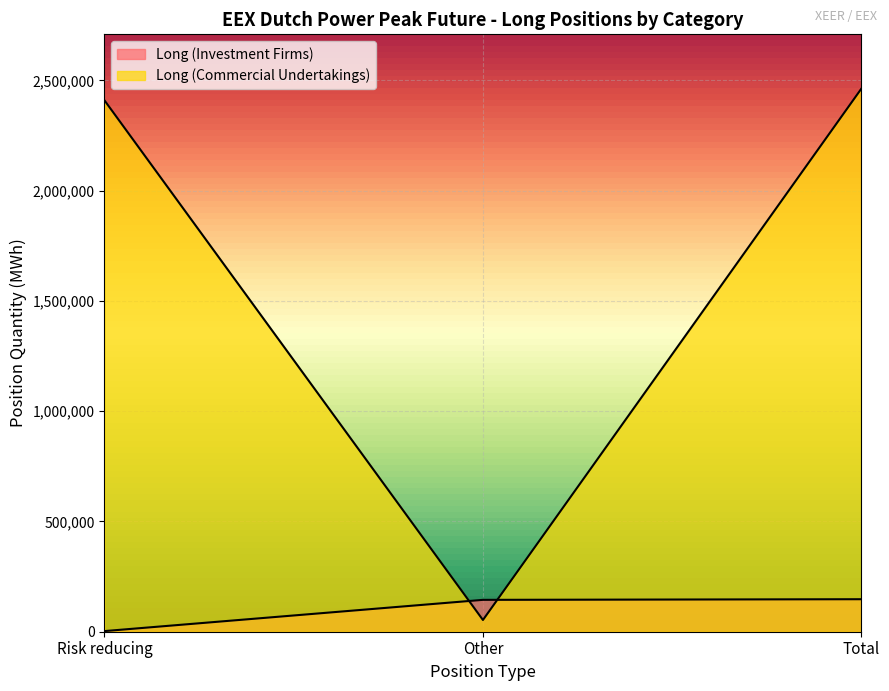

Rank the series by their average value, from lowest to highest.

Long (Investment Firms), Long (Commercial Undertakings)